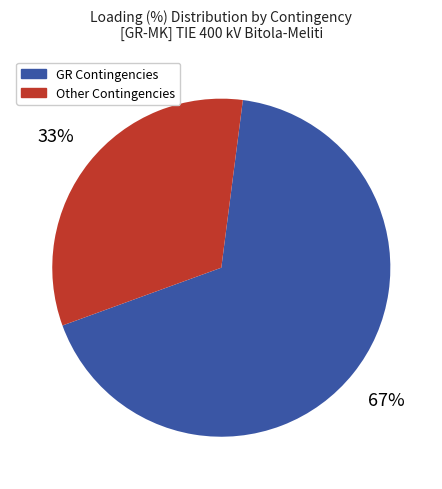

To the nearest percent, what is the average slice percentage?

50%